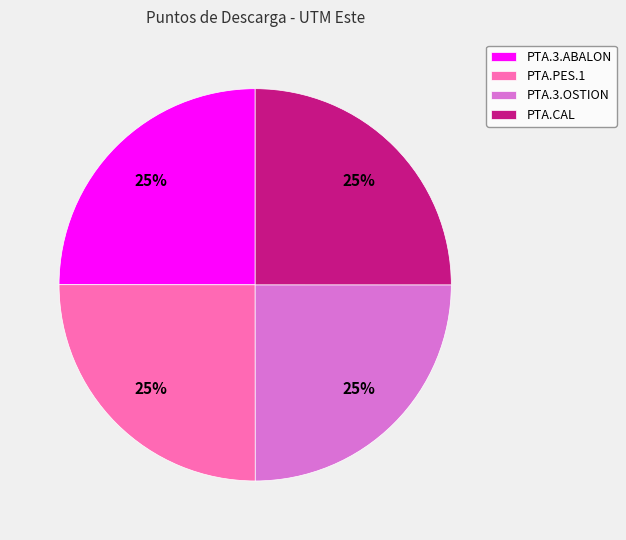

True or false: PTA.CAL accounts for 35% of the total.

False